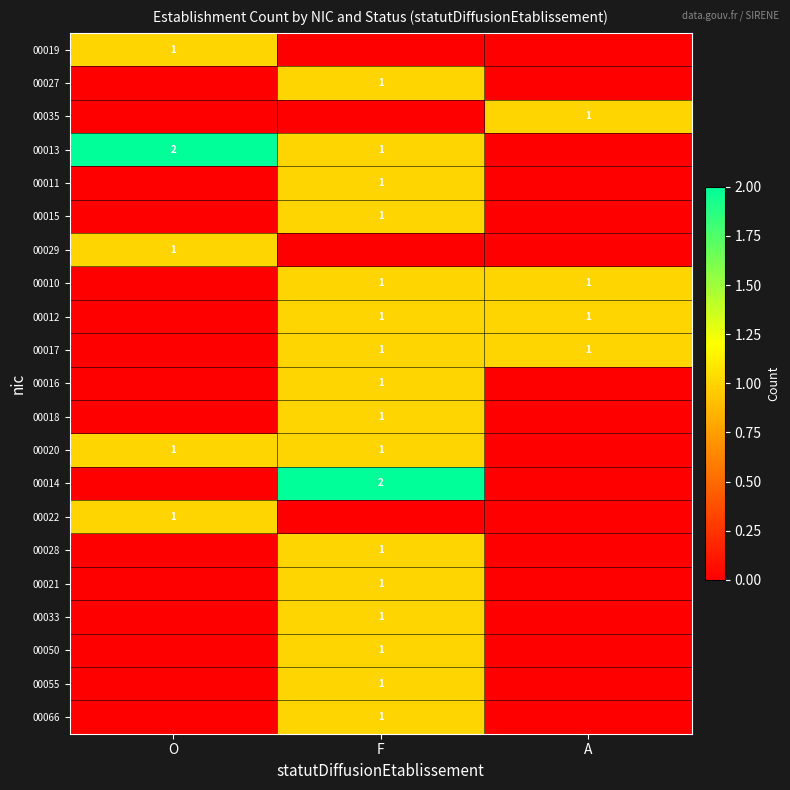

The value of 00035 at A is 2. True or false?

False